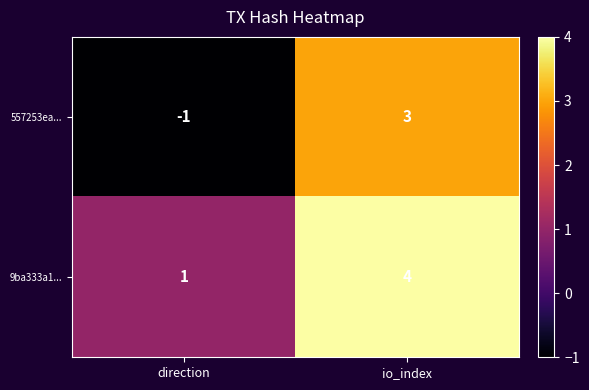

List the series in order of their overall mean, lowest first.

557253ea..., 9ba333a1...